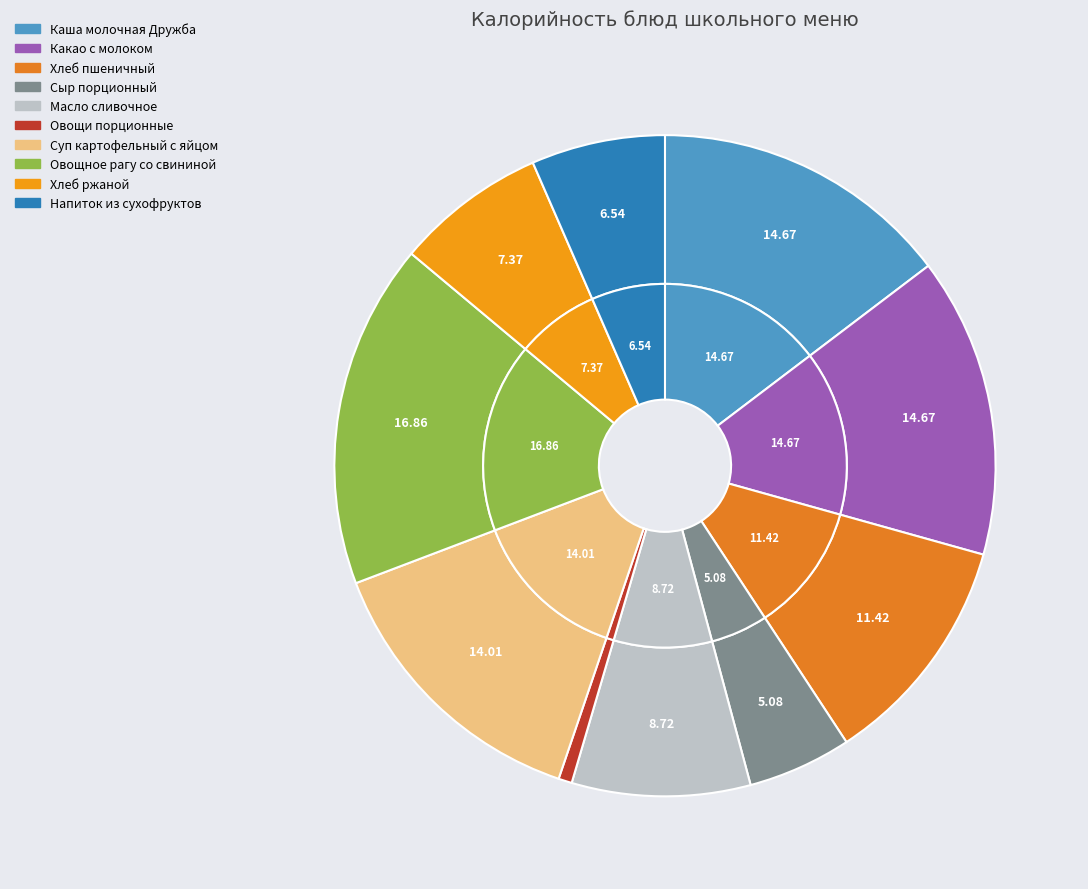

The Напиток из сухофруктов slice represents 7% of the pie. True or false?

True